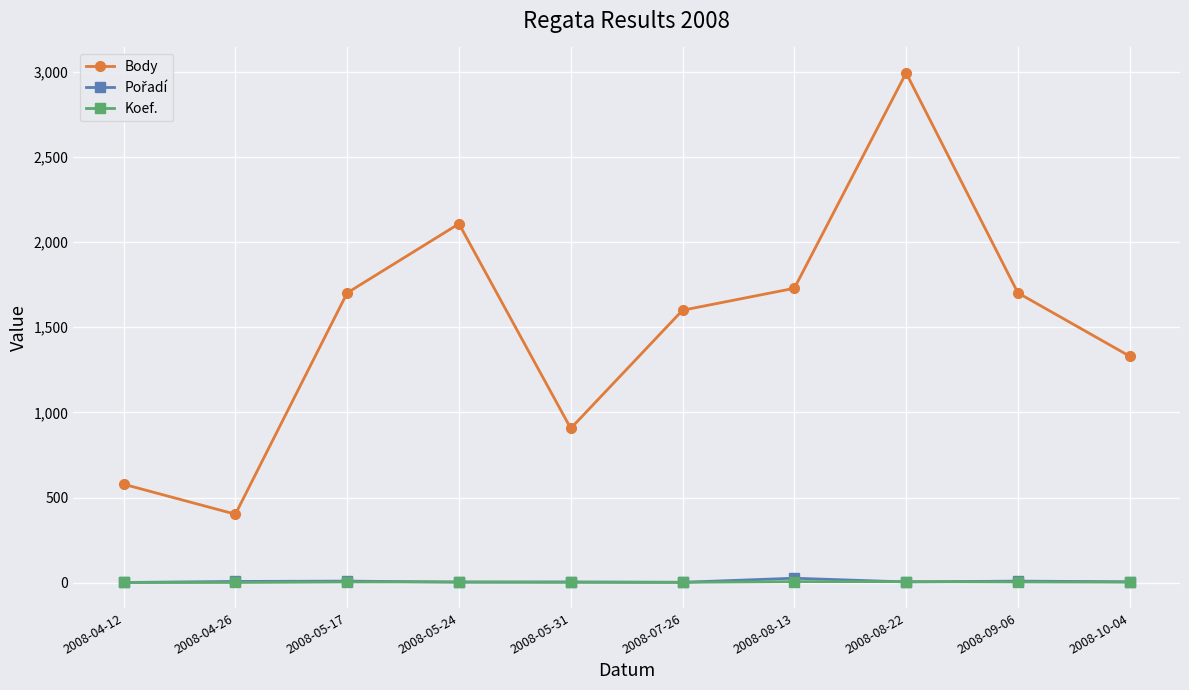

The Body series shows 1600 at 2008-07-26. True or false?

True